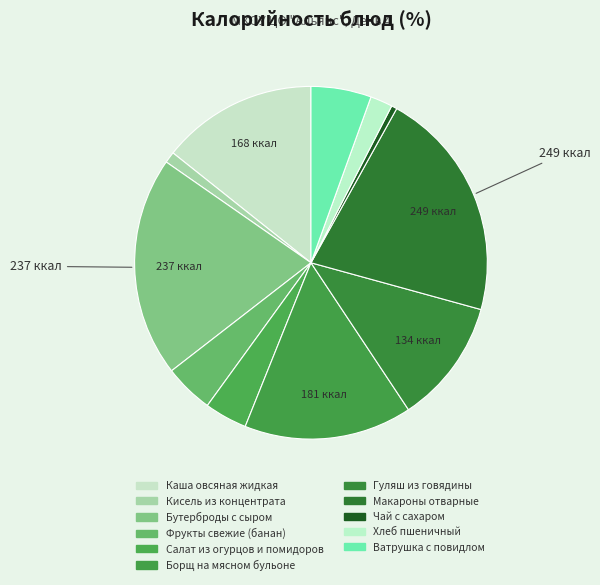

Is it true that Каша овсяная жидкая is 22% of the pie?

False